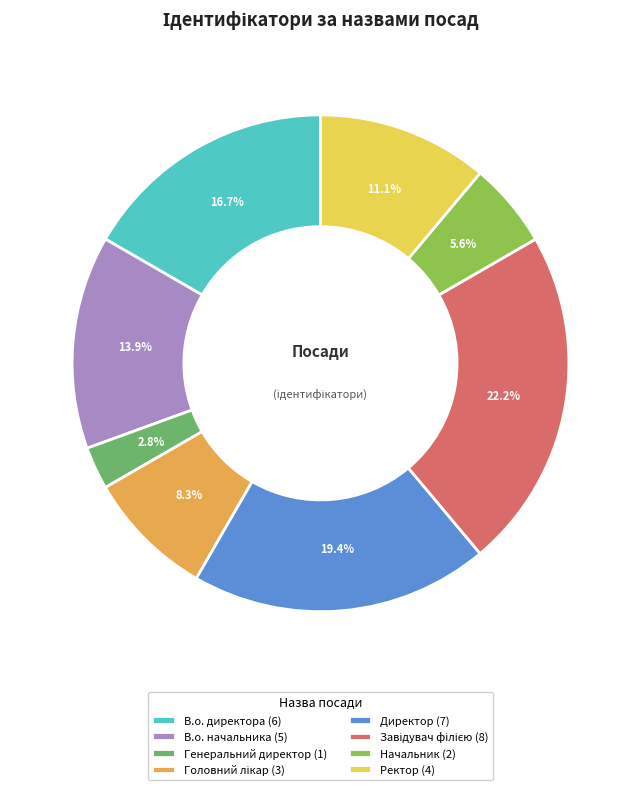

Which category has the smallest portion of the pie?

Генеральний директор